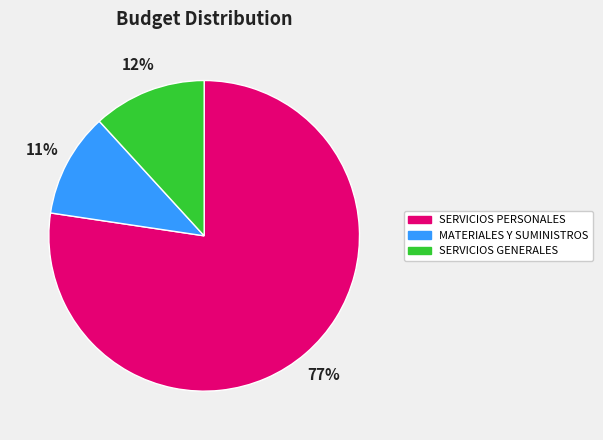

Is SERVICIOS PERSONALES the majority of the pie?

Yes